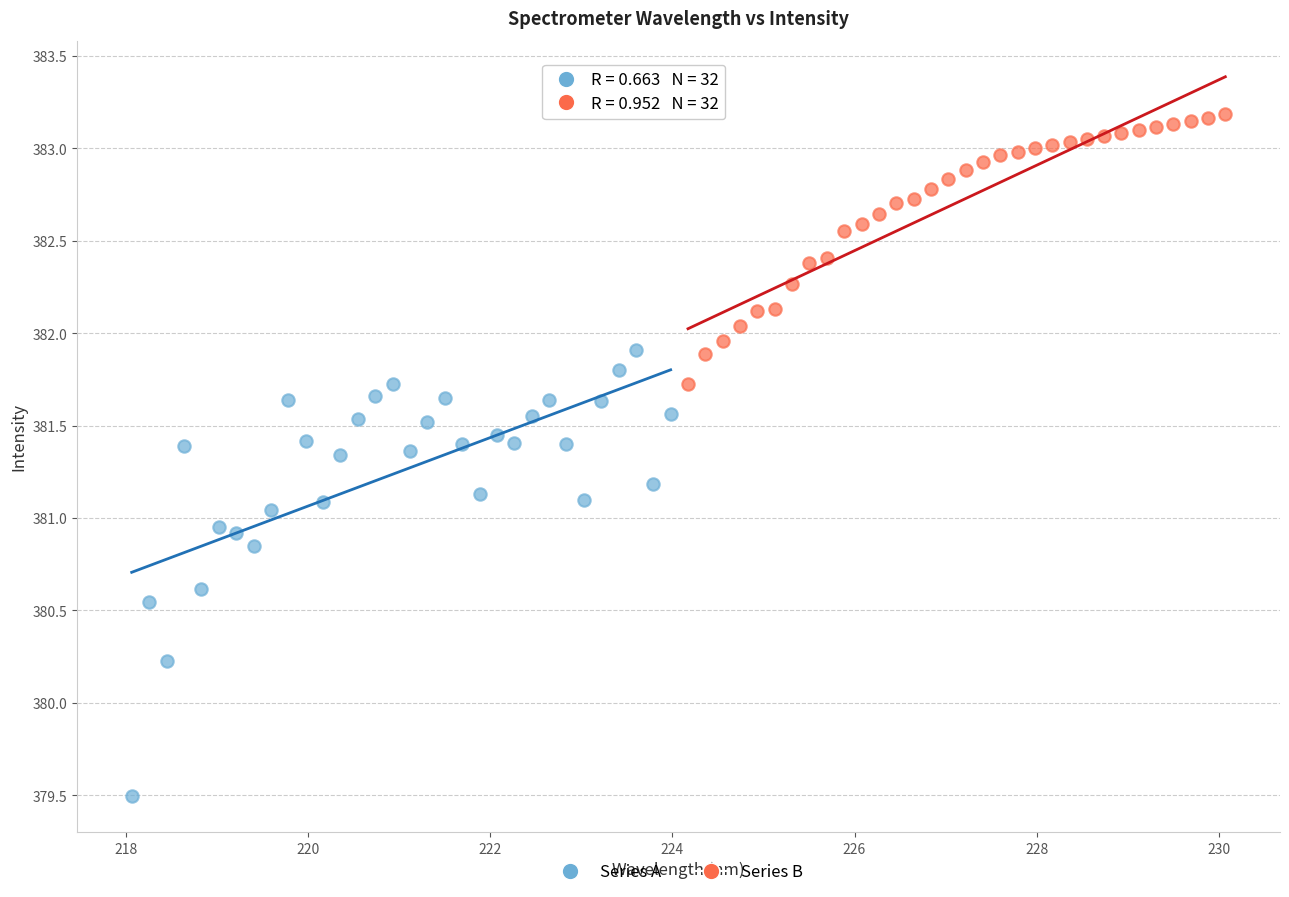

Which series has the largest Y range (max minus min)?

Series A